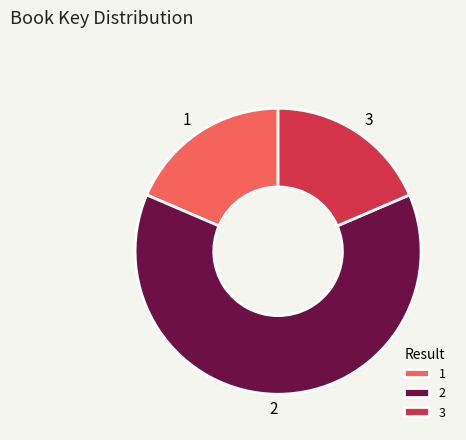

The 3 slice represents 31% of the pie. True or false?

False